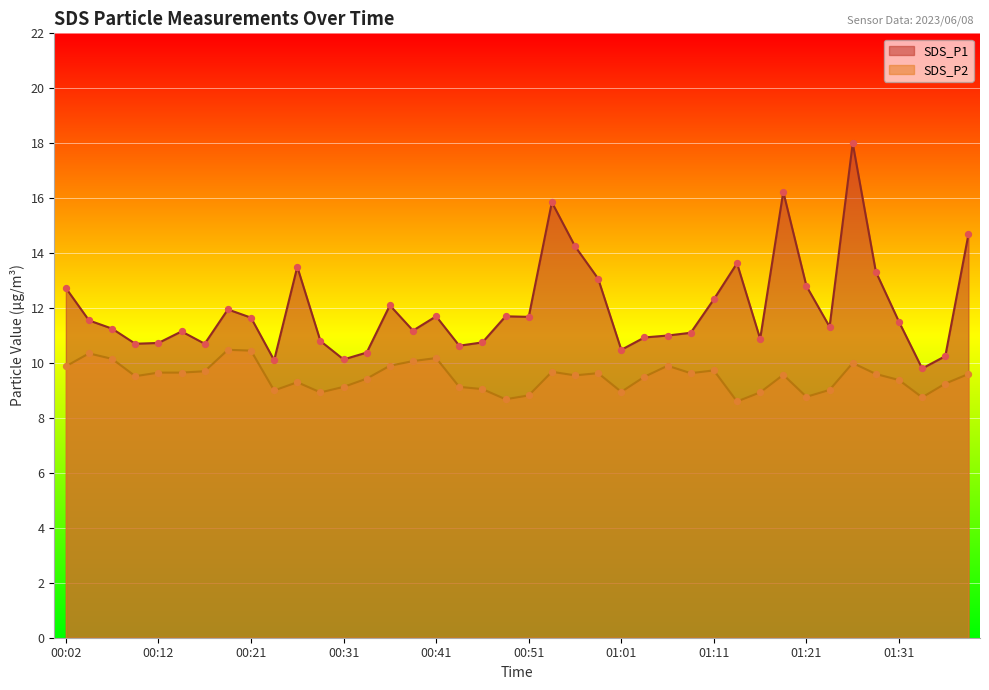

What are all the series names shown in the legend?

SDS_P1, SDS_P2